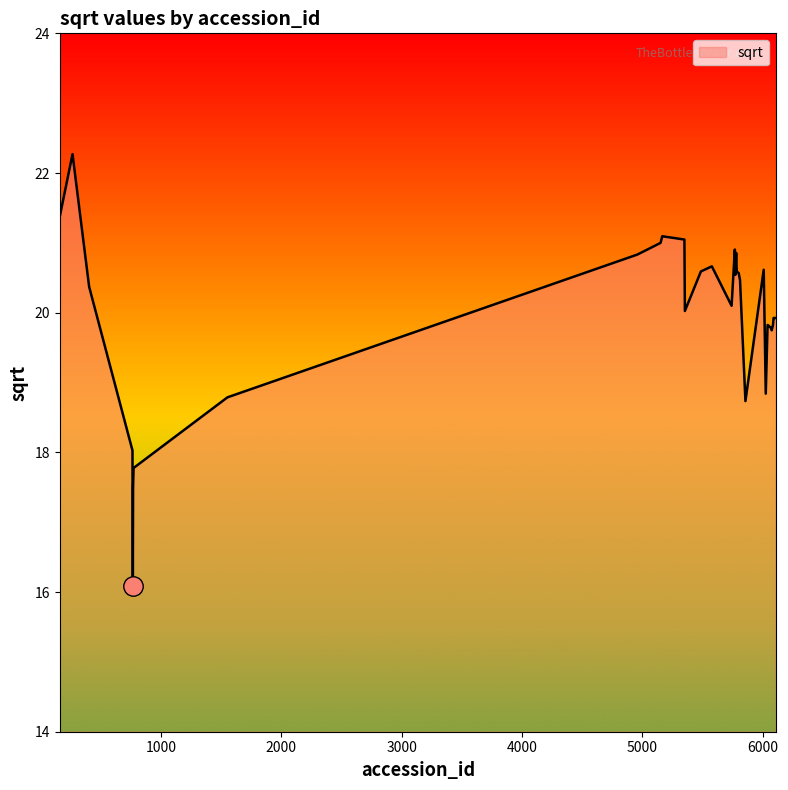

What is the difference between the maximum and minimum values?

6.2